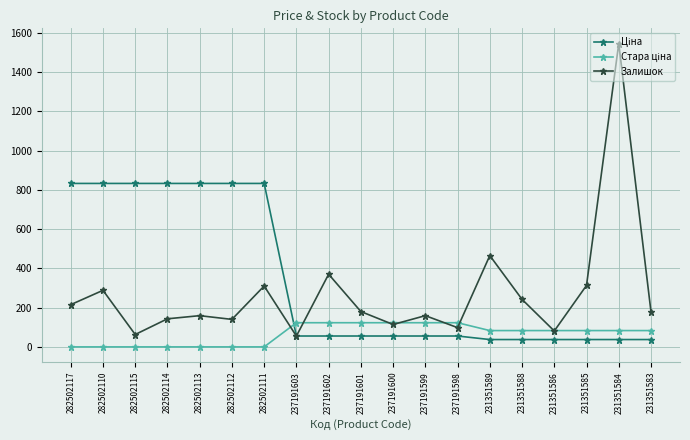

At which label is Залишок closest to 800?

231351589